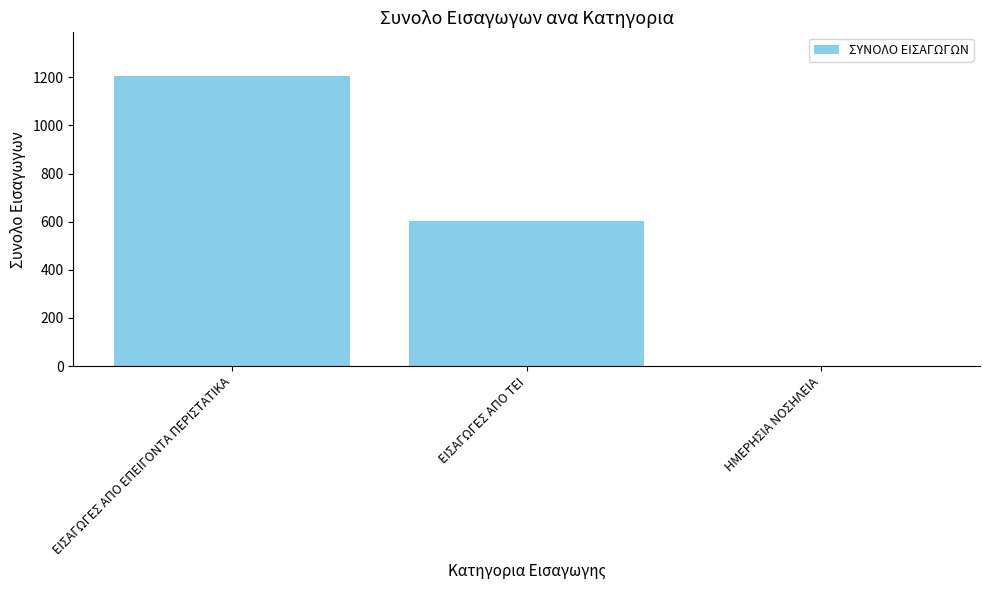

How many series are shown in this chart?

1